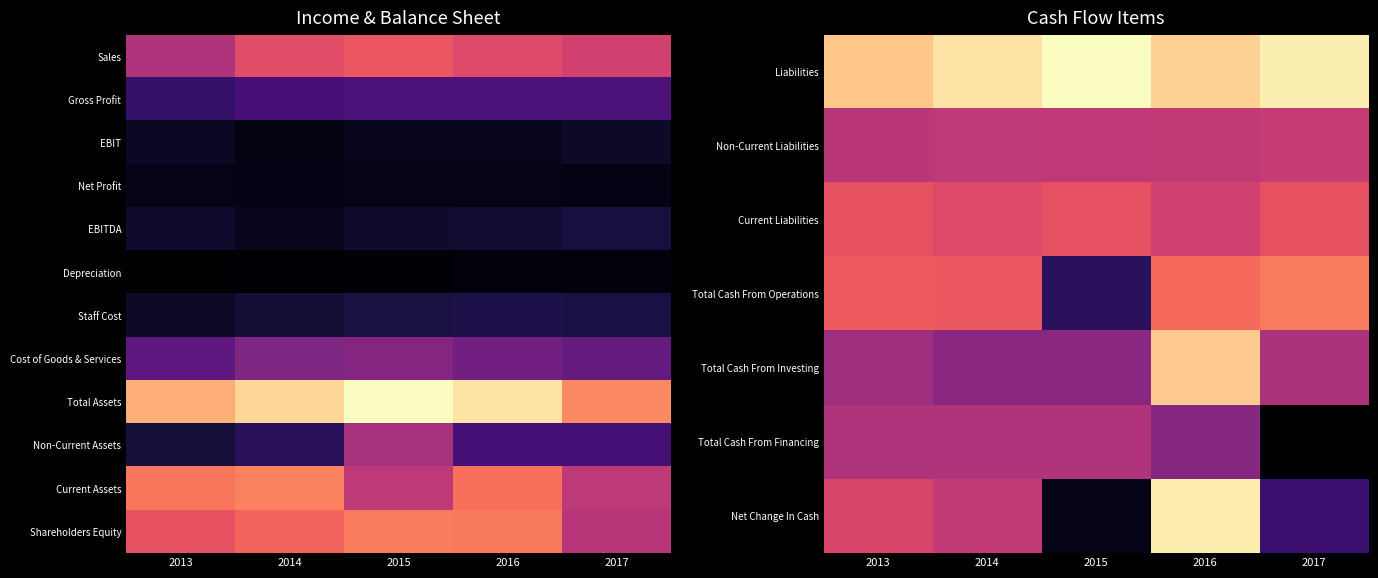

List the series in order of their peak value, lowest first.

Cost of Goods & Services, Non-Current Assets, Total Cash From Financing, Non-Current Liabilities, Current Liabilities, Total Cash From Operations, Shareholders Equity, Current Assets, Total Cash From Investing, Net Change In Cash, Liabilities, Total Assets